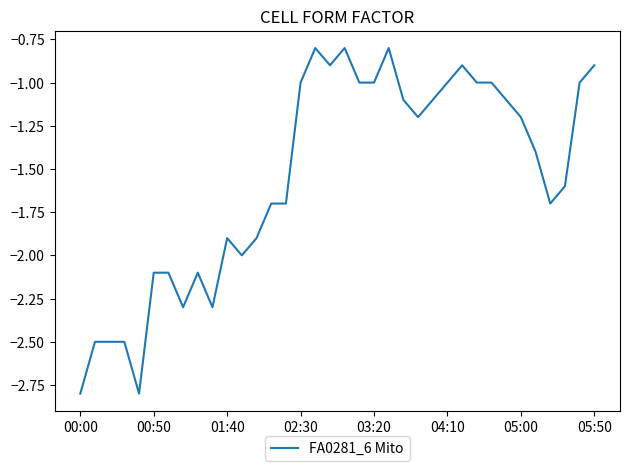

What is the greatest value displayed?

-0.8